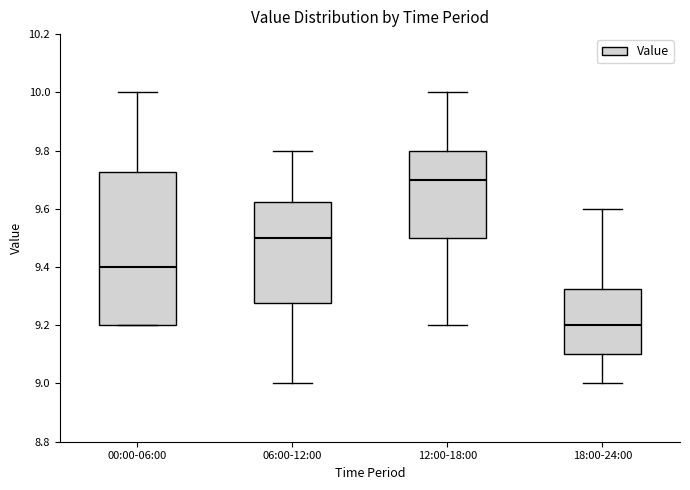

Which box is the tallest, from its lower edge to its upper edge?

00:00-06:00